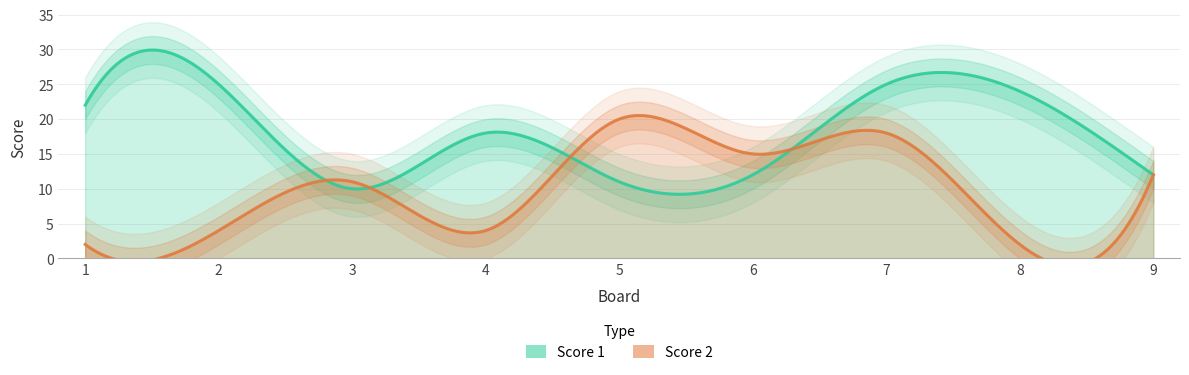

Reading left to right, transcribe all the data shown in this chart.

Score 1: 22	25	10	18	11	12	25	24	12
Score 2: 2	4	11	4	20	15	18	2	12